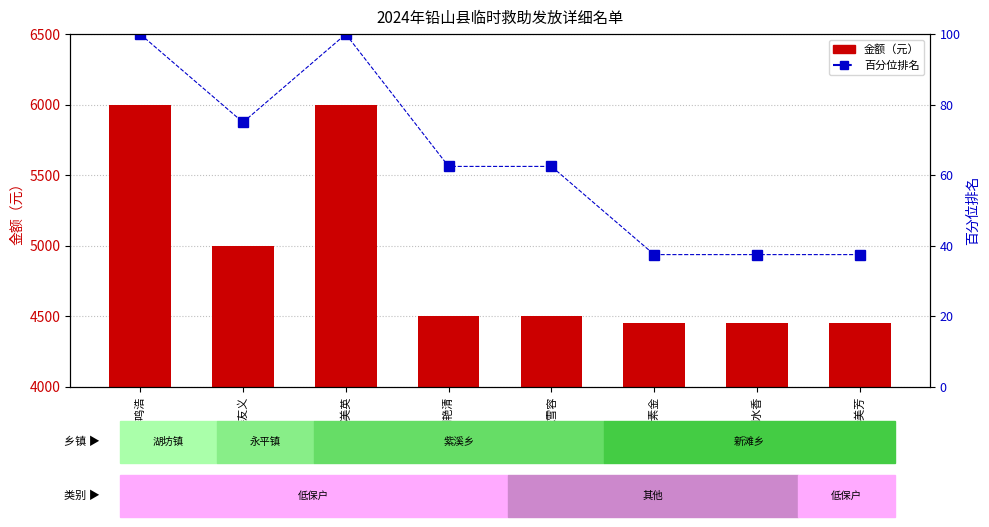

What position from the left is 李友义?

2